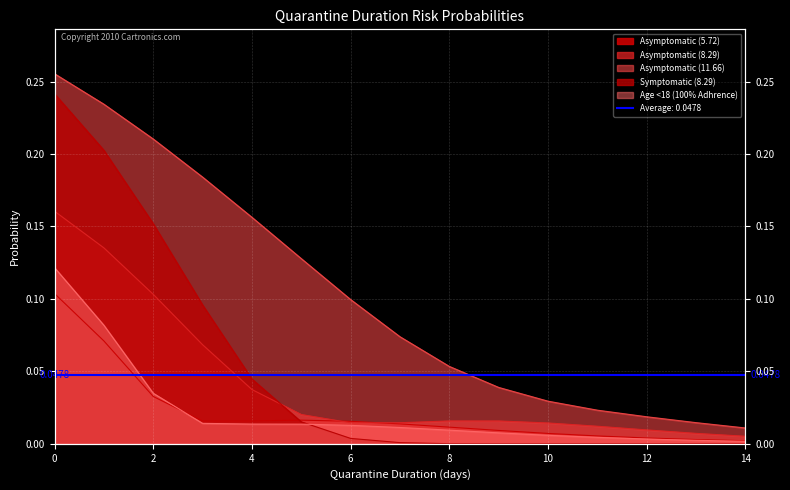

Where do Age <18 (100% Adhrence) and Symptomatic (8.29) first cross each other?

5 and 6